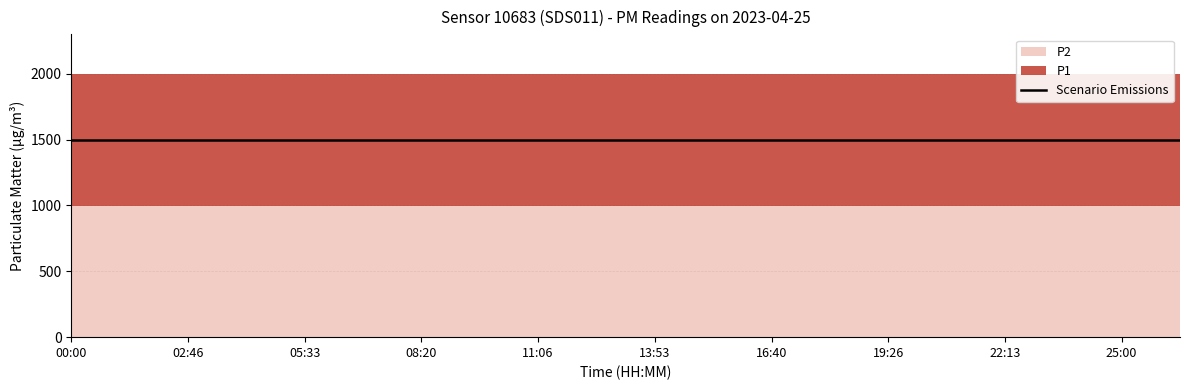

The value of P1 at 18:03 is 1999.9. True or false?

True